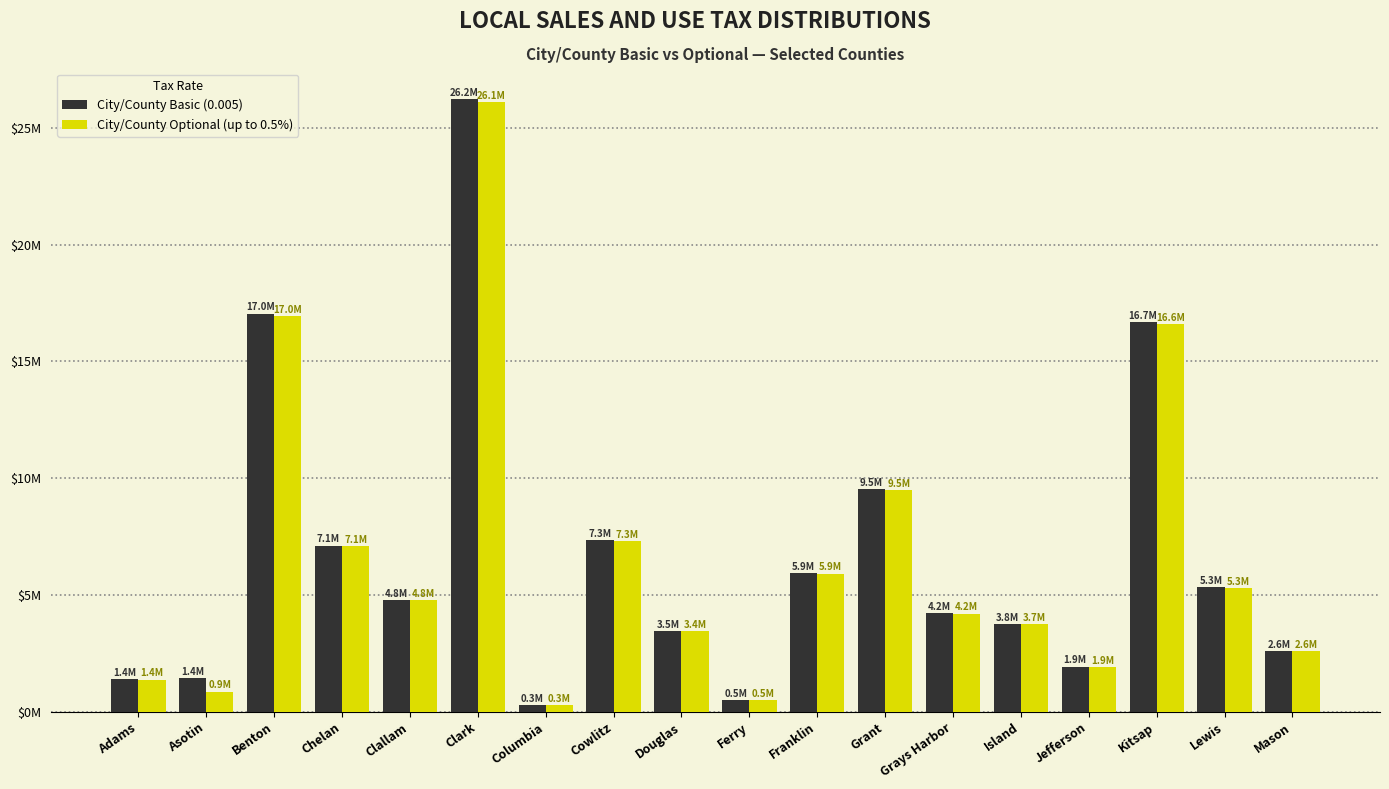

List the labels in order of City/County Basic (0.005) value, smallest first.

Columbia, Ferry, Adams, Asotin, Jefferson, Mason, Douglas, Island, Grays Harbor, Clallam, Lewis, Franklin, Chelan, Cowlitz, Grant, Kitsap, Benton, Clark